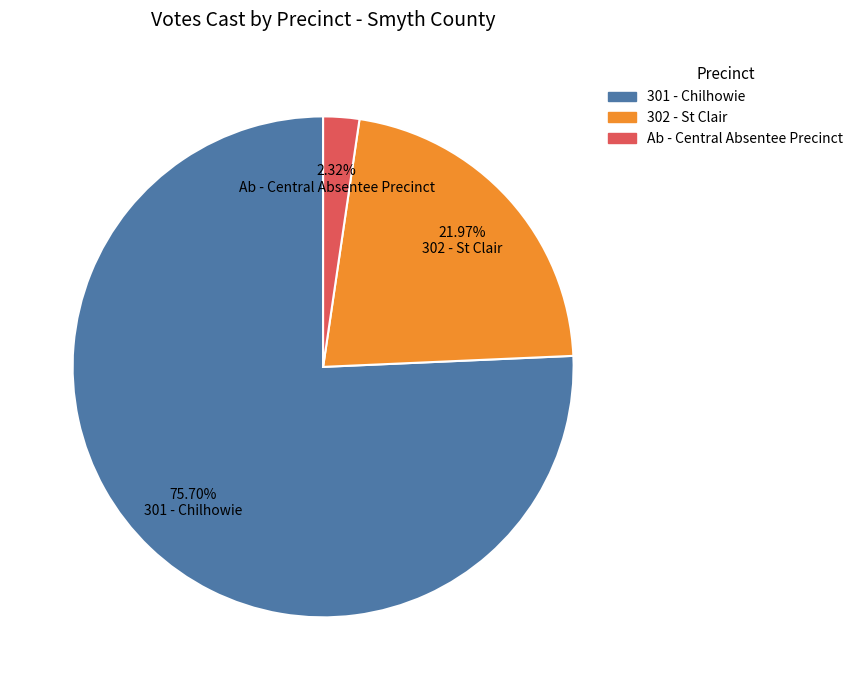

Does any single category account for the majority?

Yes